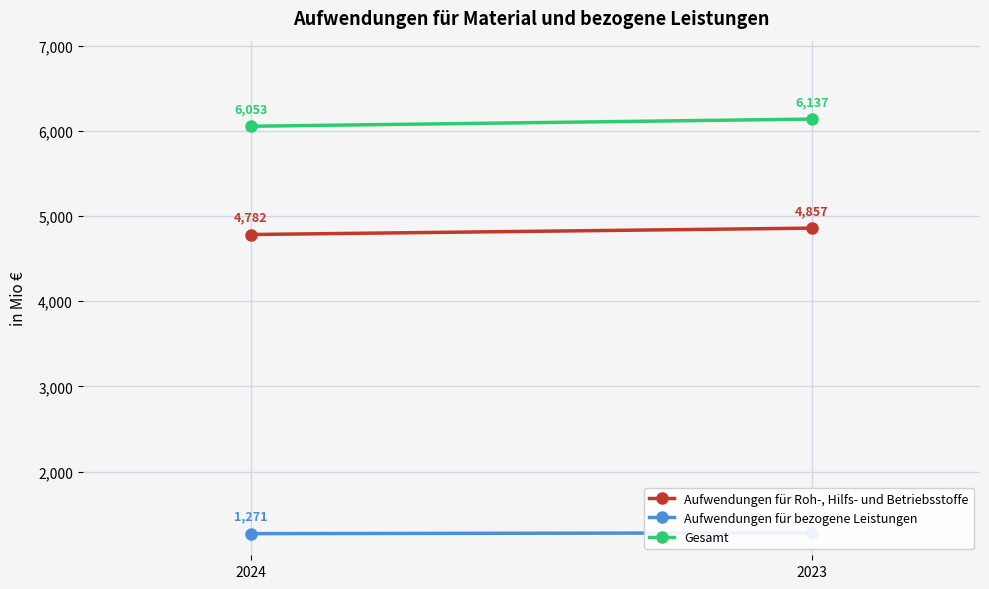

How many Aufwendungen für Roh-, Hilfs- und Betriebsstoffe values are between 4782 and 4857?

2